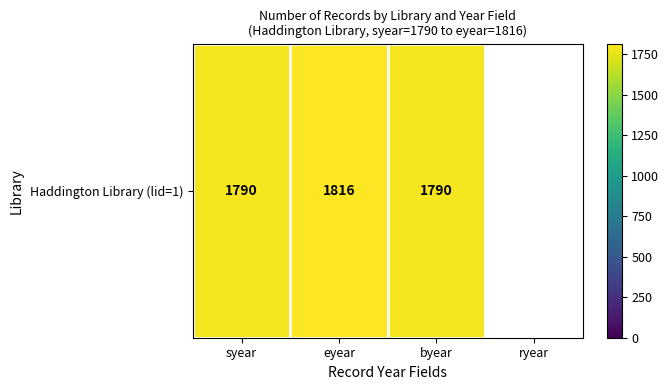

What is the difference between the second highest and second lowest values?

26.0